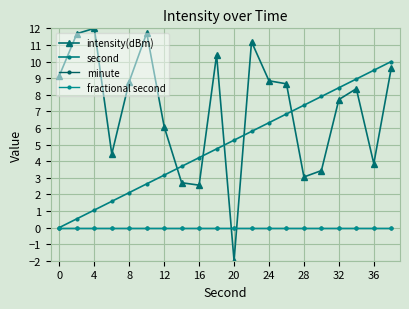

Does the chart have visible grid lines?

Yes